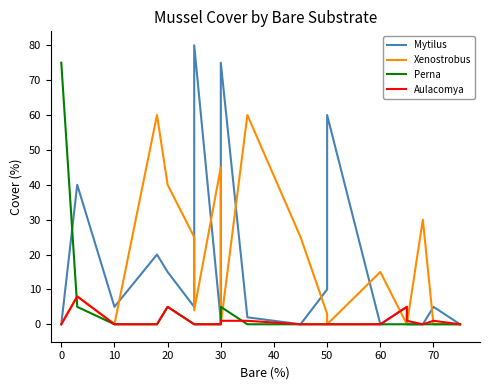

What is the difference between the maximum and minimum values in the Xenostrobus series?

60